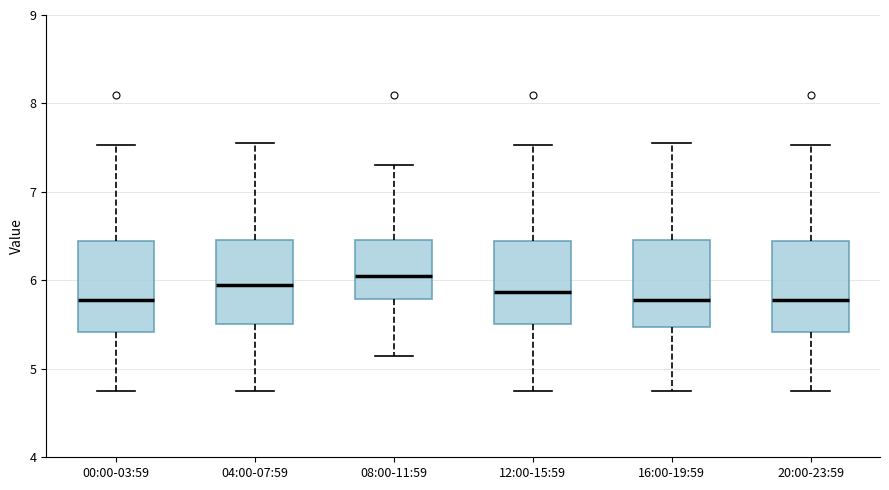

Where is the lower edge of the box for 12:00-15:59 on the y-axis? The values are not printed on the chart, so give them approximately, as read against the axis.

5.5